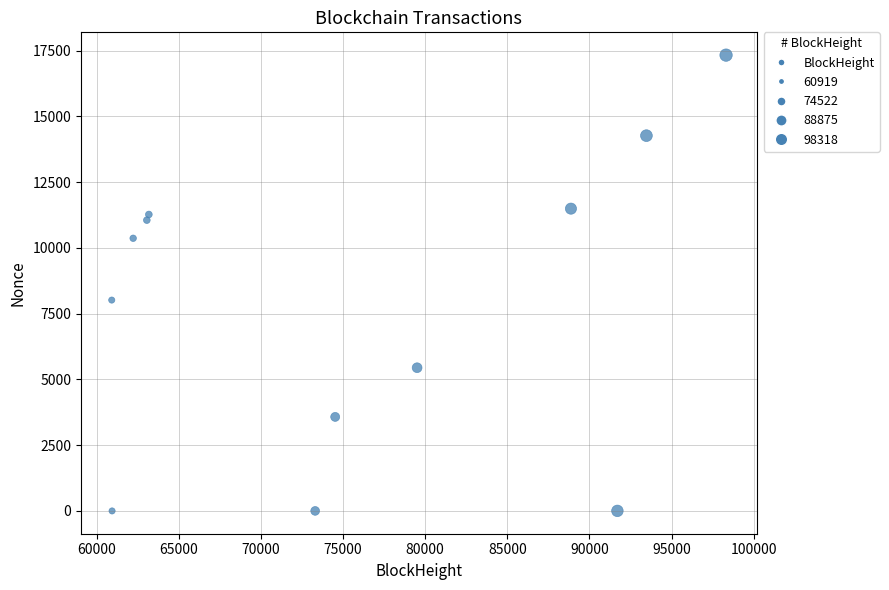

What Y value in the scatter plot is closest to 8665?

8017